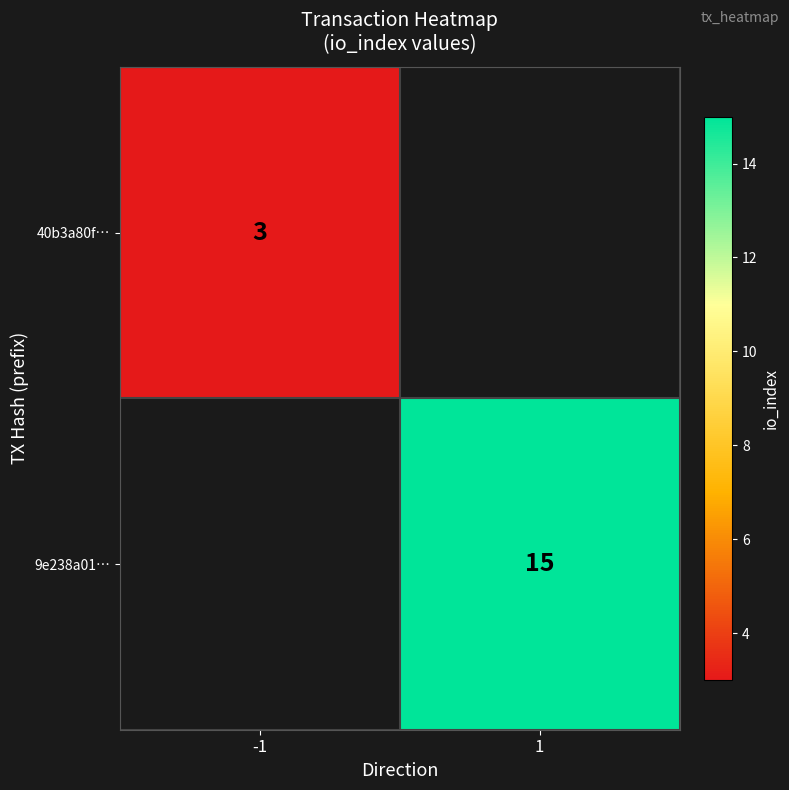

What is the greatest value displayed?

15.0